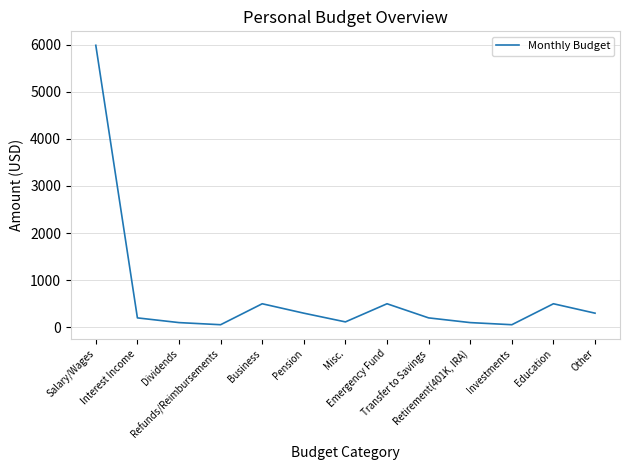

True or false: the data has more than 1 interior local peaks.

True